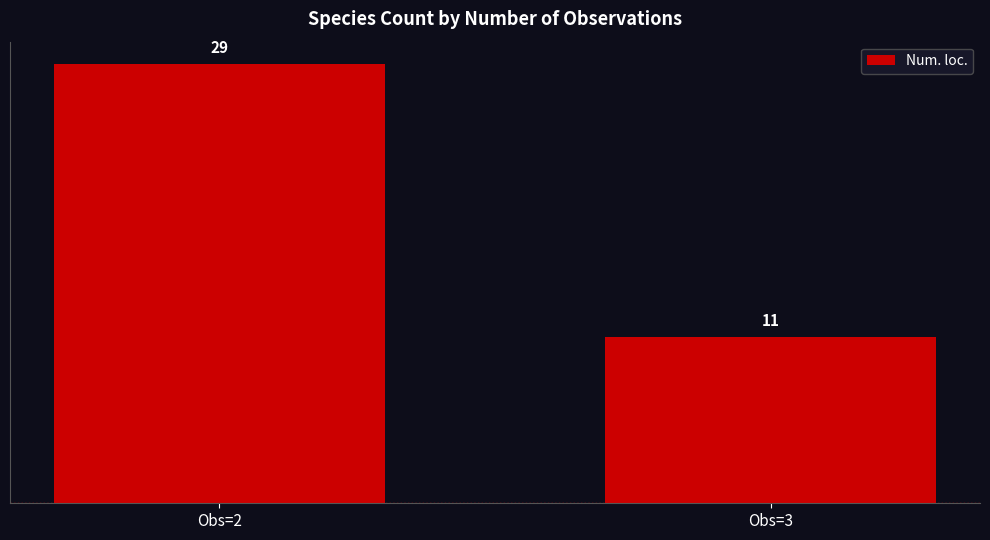

Read the value at Obs=3.

11